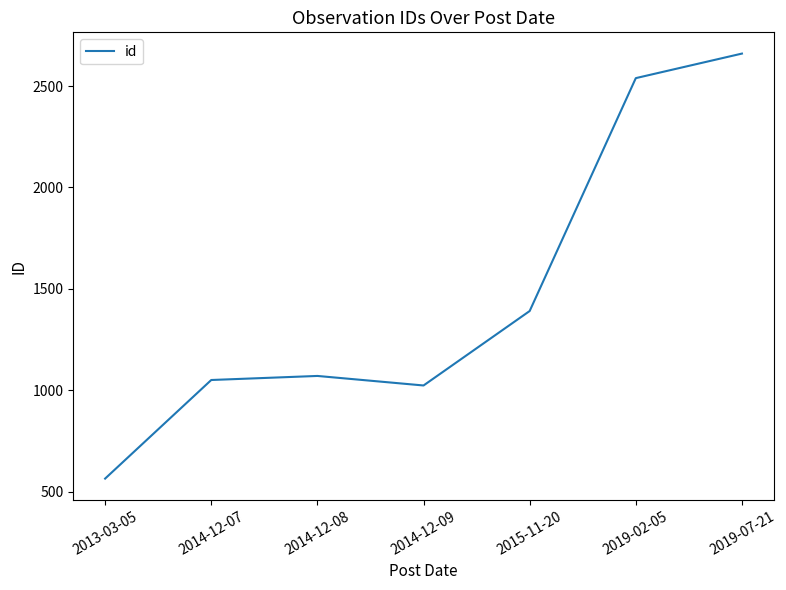

What is the difference between the maximum and minimum values?

2095